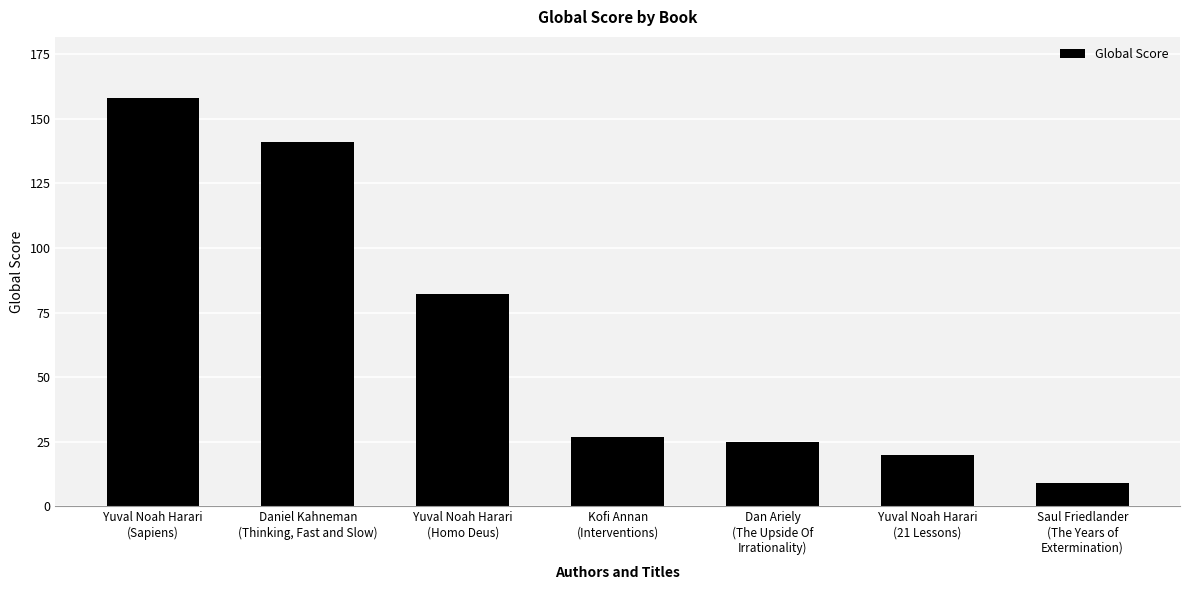

Count the number of categories in the chart.

7